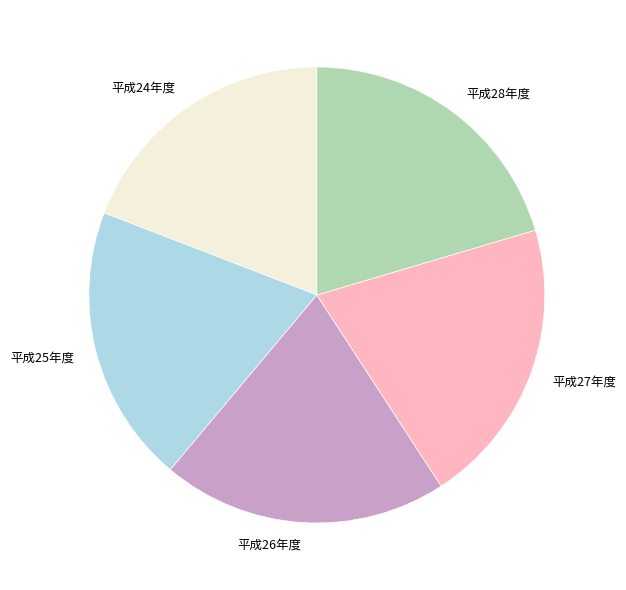

What is the ratio of the value at 平成26年度 to the value at 平成27年度?

1.0